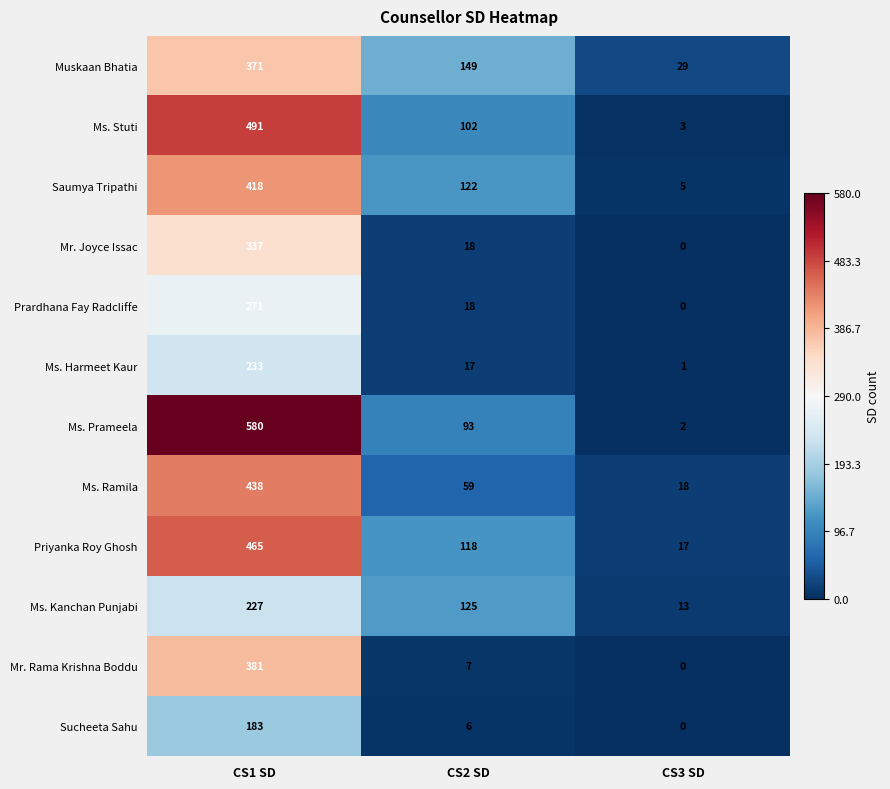

What is the difference between the highest and lowest values at CS2 SD?

143